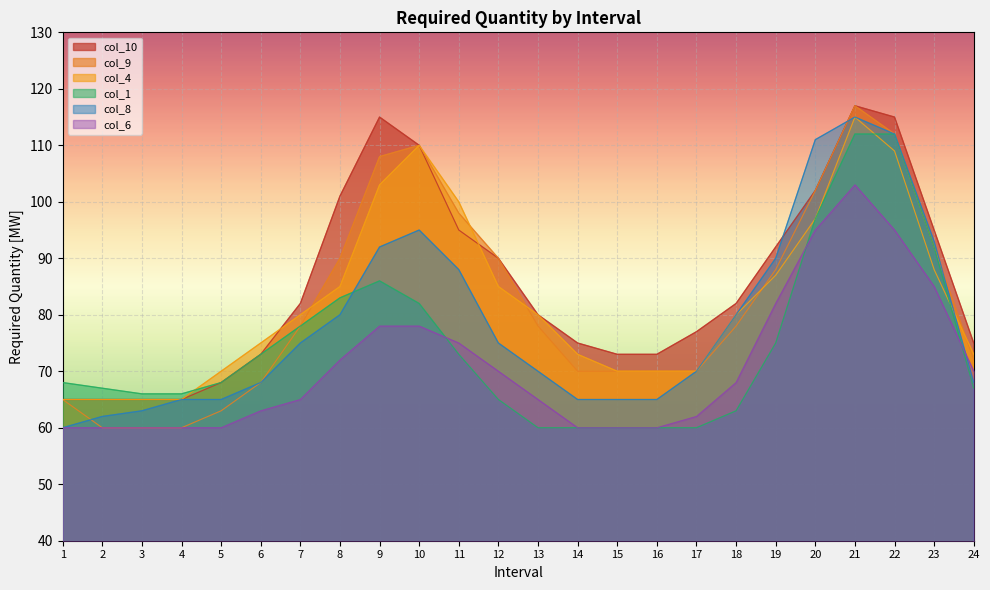

At which category does the chart reach its peak across all series?

21